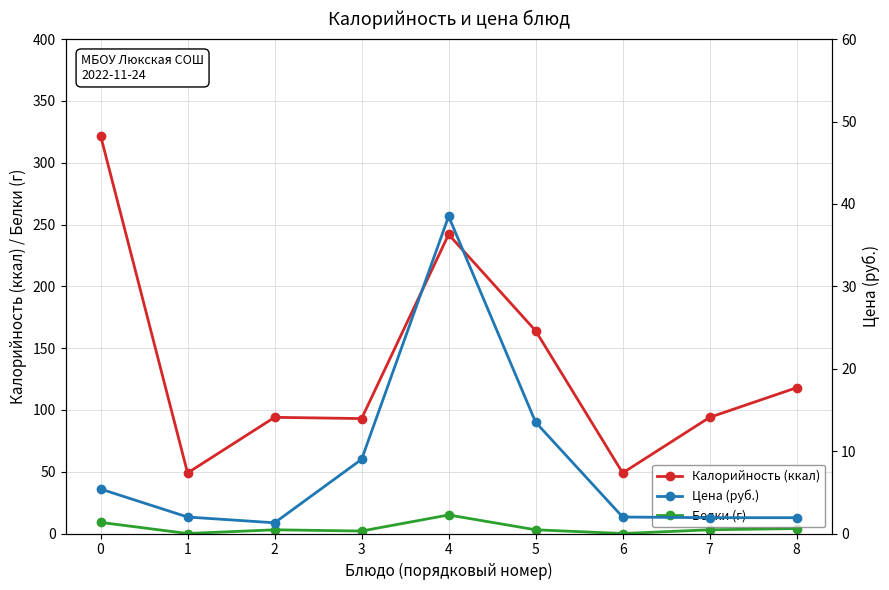

Count the number of data series in this chart.

3